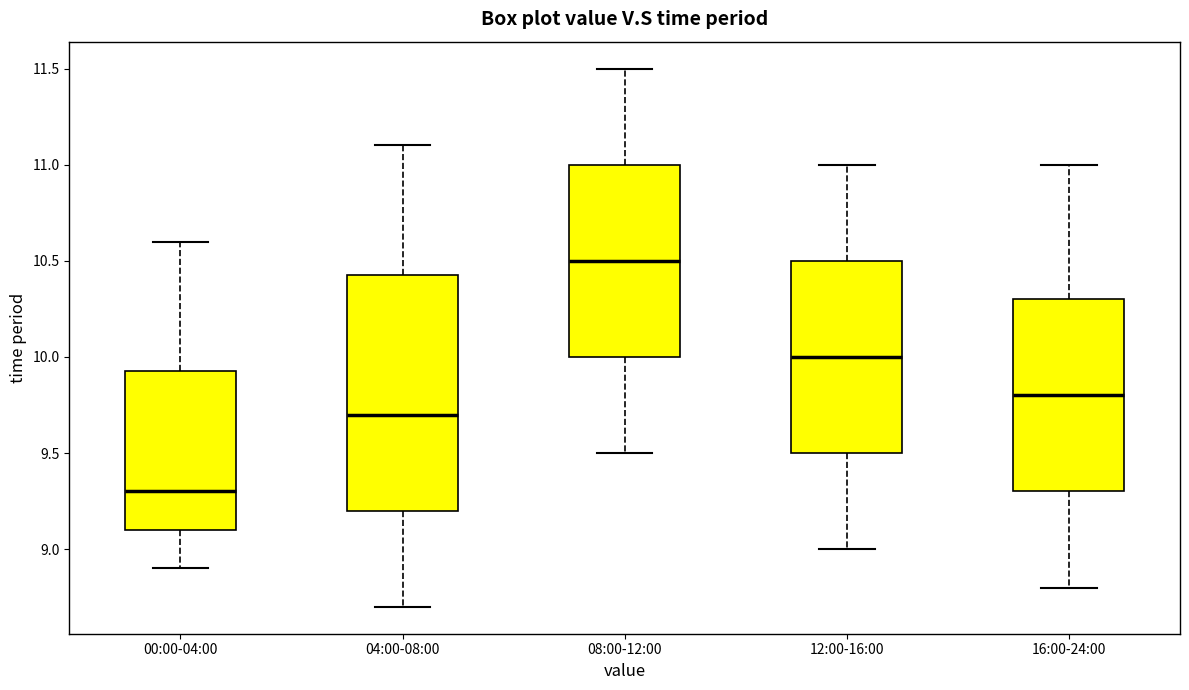

Reading left to right, transcribe this box plot: for each box, give where its median line is, the range the box spans, and where its two whiskers end, as read against the y-axis. The values are not printed on the chart, so give them approximately, as read against the axis.

00:00-04:00: median 9.30, box 9.10 to 9.95, whiskers 8.90 to 10.60
04:00-08:00: median 9.70, box 9.20 to 10.45, whiskers 8.70 to 11.10
08:00-12:00: median 10.50, box 10.00 to 11.00, whiskers 9.50 to 11.50
12:00-16:00: median 10.00, box 9.50 to 10.50, whiskers 9.00 to 11.00
16:00-24:00: median 9.80, box 9.30 to 10.30, whiskers 8.80 to 11.00